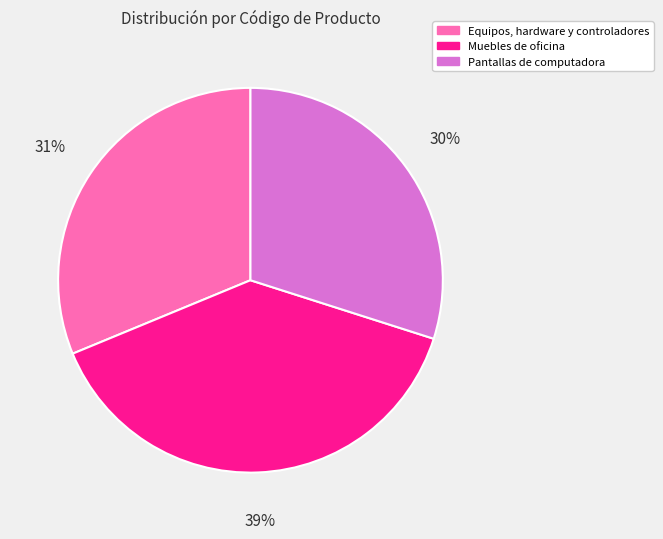

To the nearest percent, what is the difference between the largest and smallest slice percentages?

9%